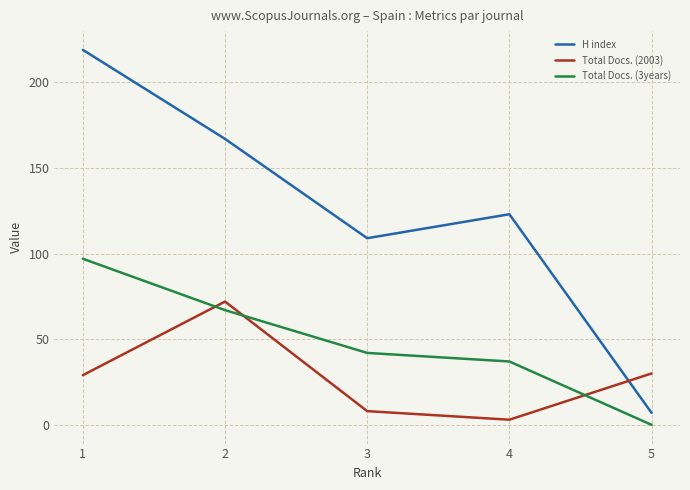

The value of H index at 2 is 167. True or false?

True